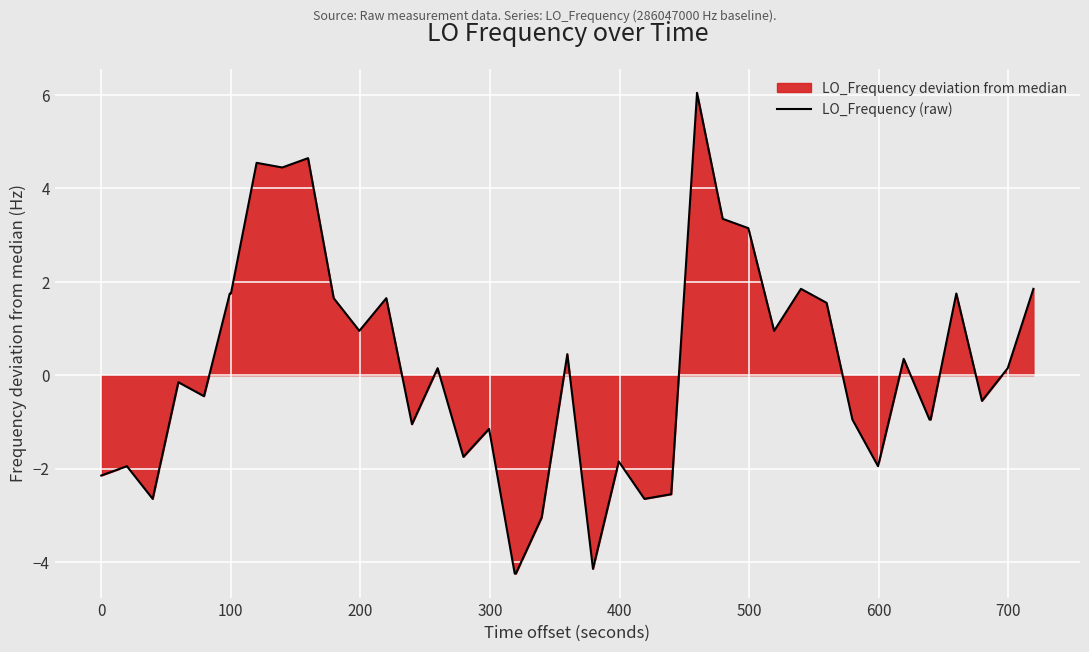

What is the average value?

0.1